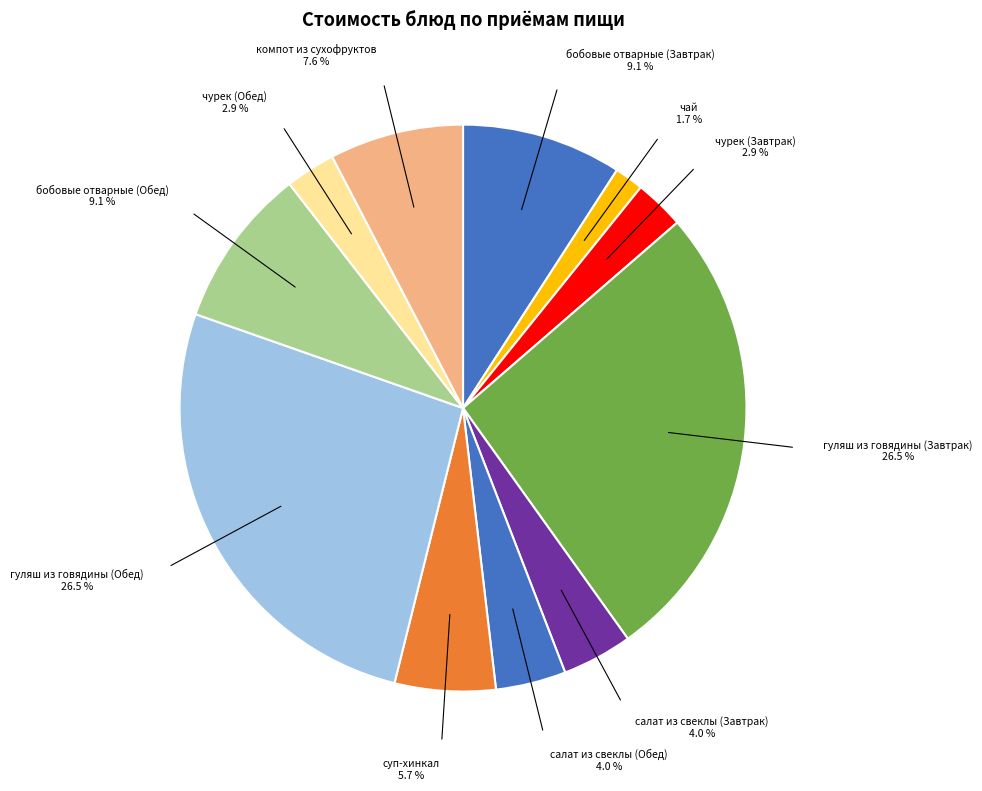

How many segments does this pie chart have?

11